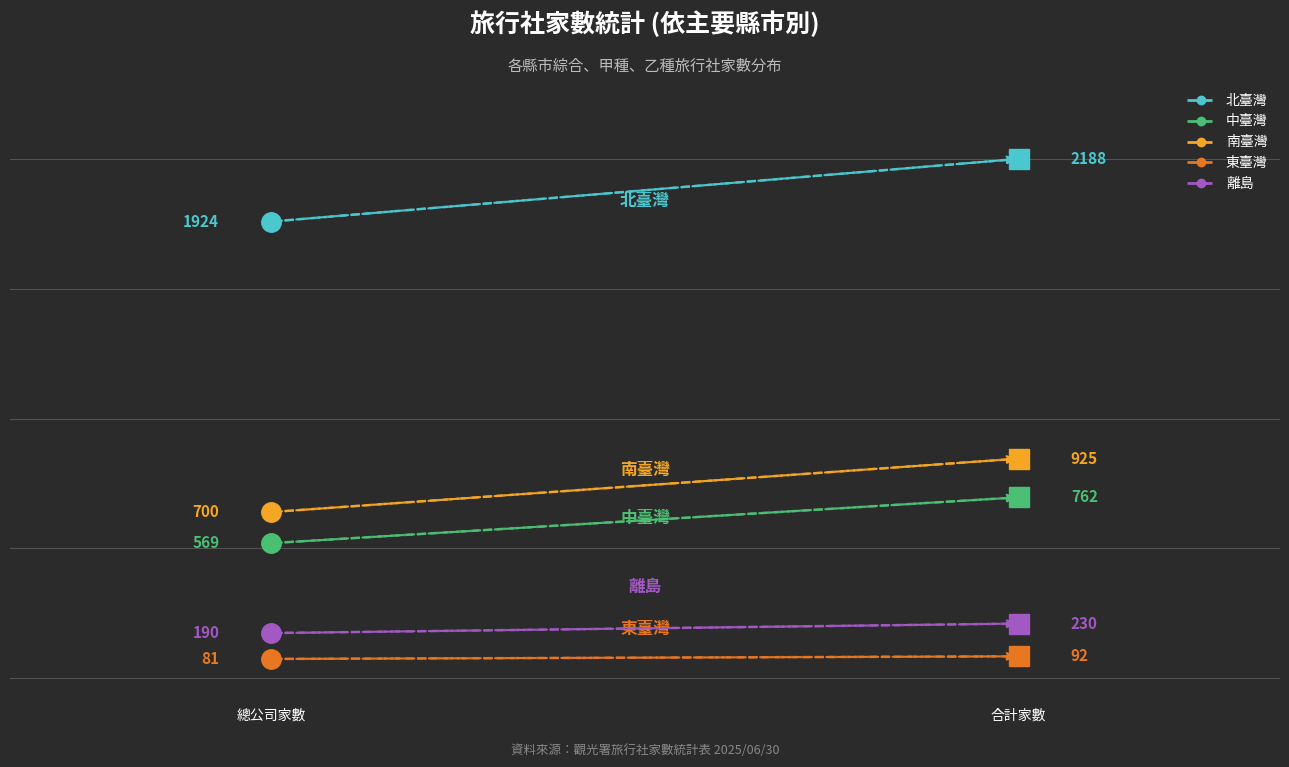

What is the total value across all series at 總公司家數?

158.3